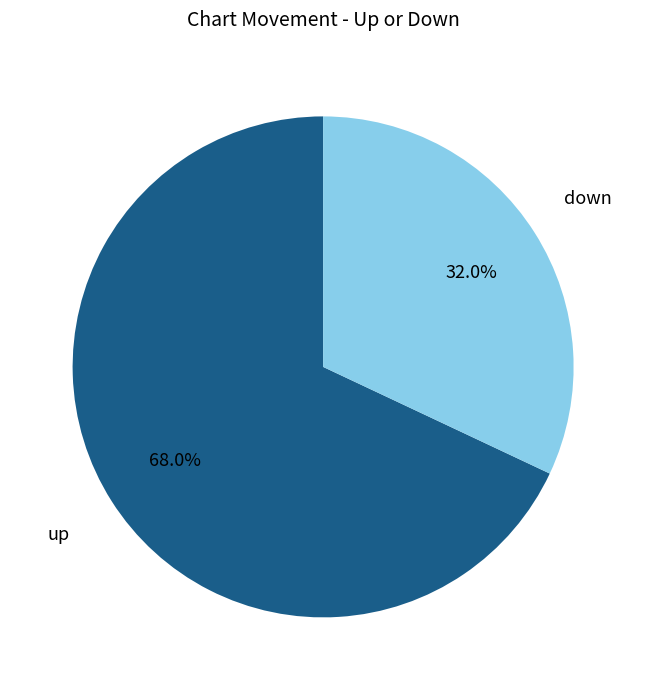

Between down and up, which is larger?

up